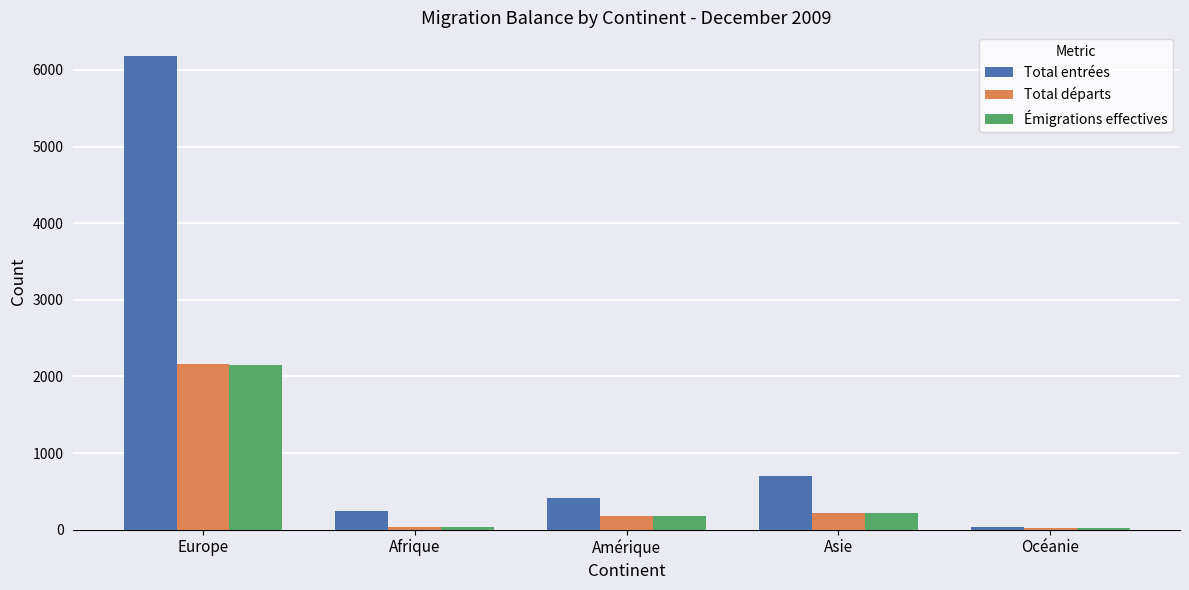

At which label does Total entrées reach its minimum?

Océanie